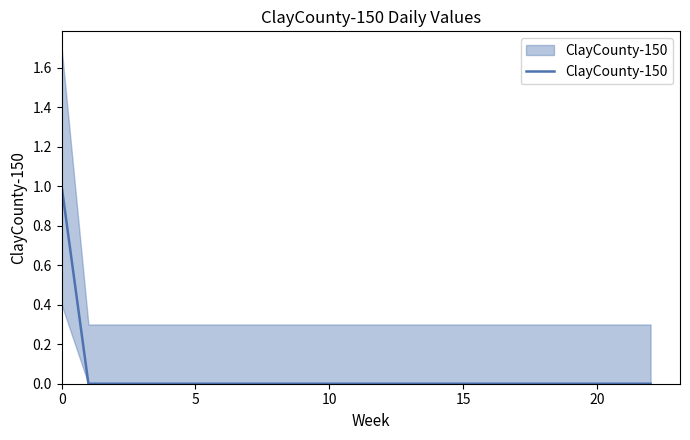

Does the chart display data point markers on the line(s)?

No